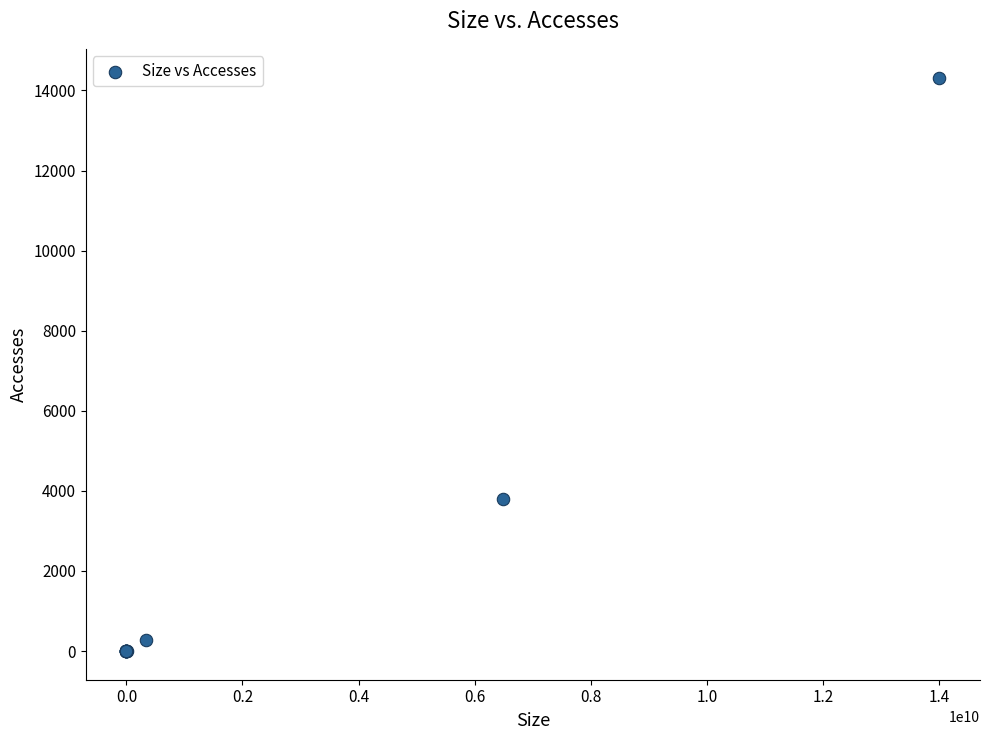

What Y value in the scatter plot is closest to 7162?

3802